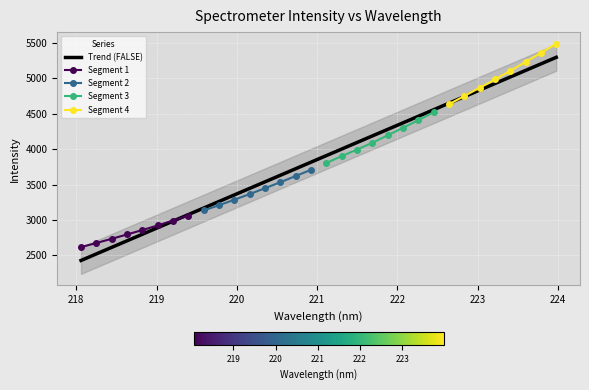

Reading right to left, transcribe all the data shown in this chart.

223.9802=5298.8	223.7895=5206.4	223.5987=5113.9	223.408=5021.5	223.2172=4929.0	223.0264=4836.5	222.8355=4744.0	222.6447=4651.5	222.4538=4559.0	222.263=4466.5	222.0721=4374.0	221.8812=4281.5	221.6902=4188.9	221.4993=4096.4	221.3083=4003.8	221.1174=3911.3	220.9264=3818.8	220.7354=3726.2	220.5444=3633.6	220.3533=3541.0	220.1623=3448.4	219.9712=3355.8	219.7801=3263.2	219.589=3170.6	219.3979=3078.0	219.2067=2985.3	219.0156=2892.7	218.8244=2800.0	218.6332=2707.4	218.442=2614.7	218.2508=2522.0	218.0596=2429.4